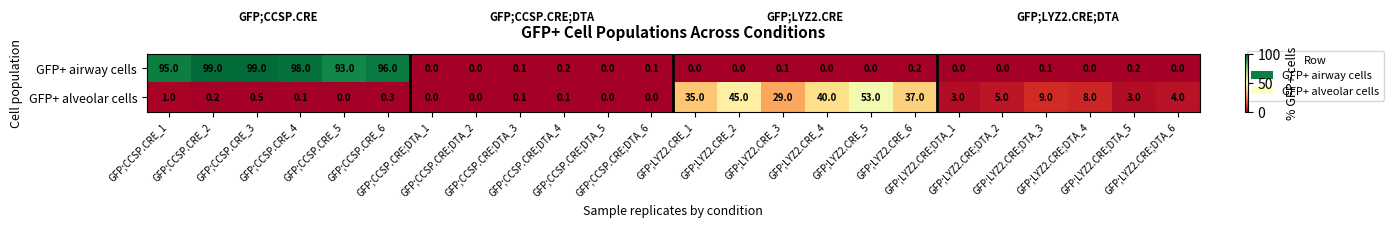

Which series has the largest total across all categories?

GFP+ airway cells